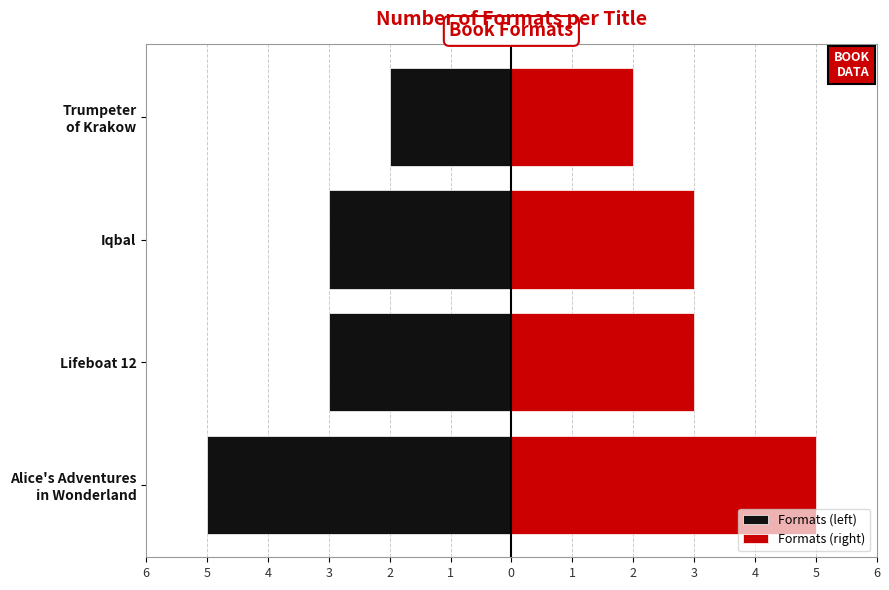

How many bars are there in total?

8